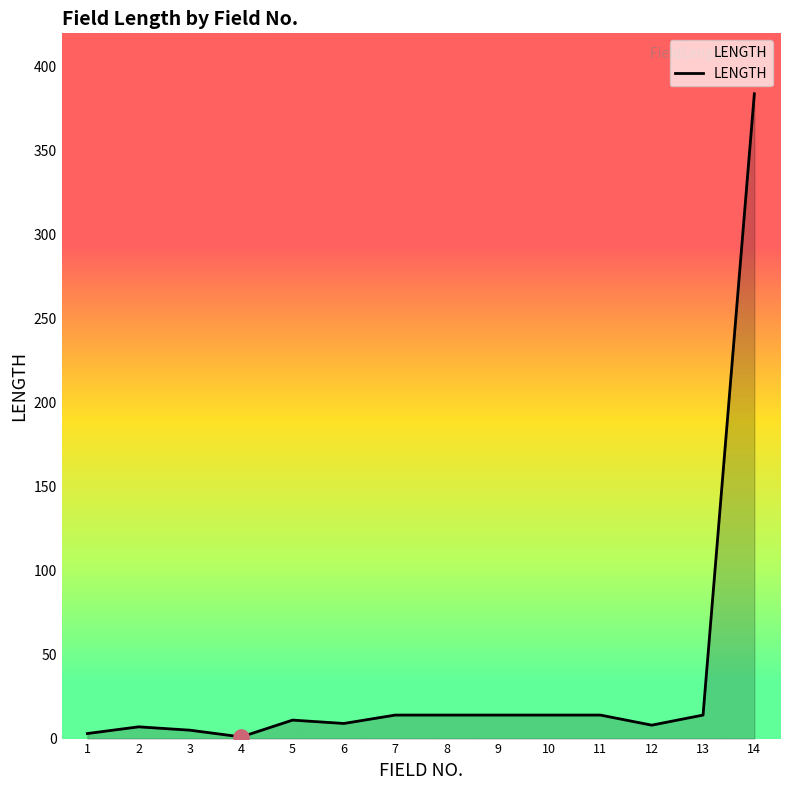

What is the change in value from 3 to 5?

+6